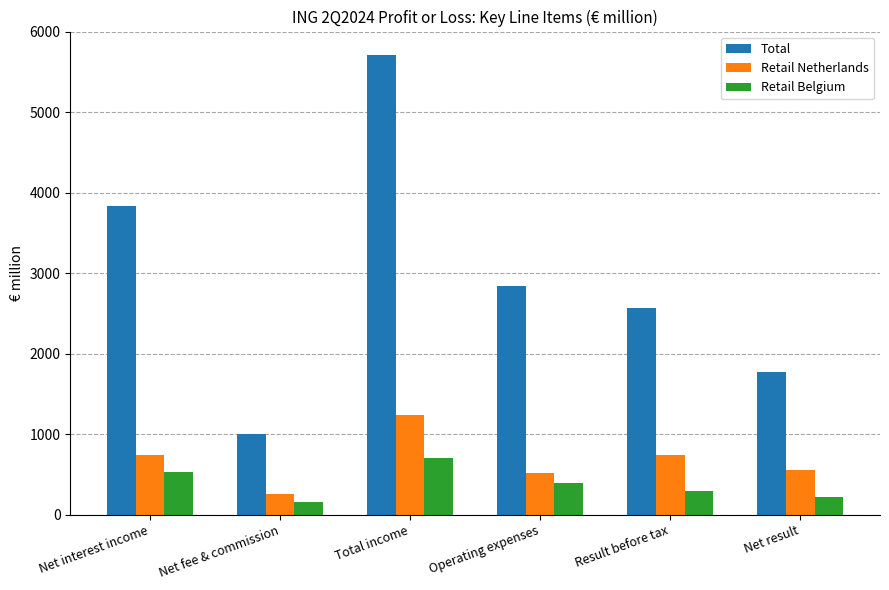

At which label does Retail Belgium first exceed 390?

Net interest income